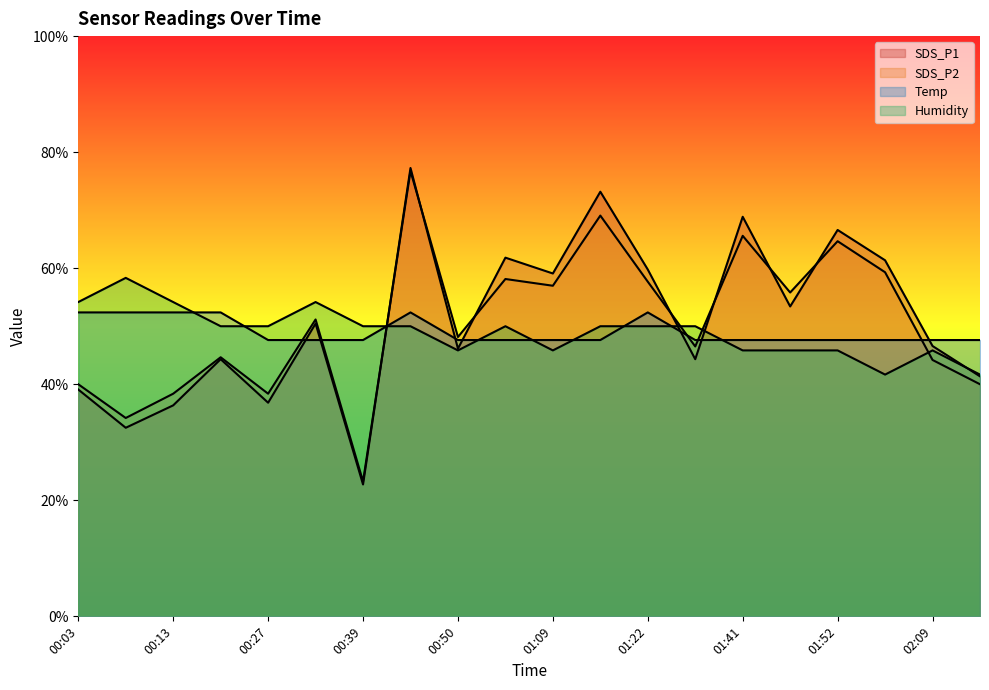

How many lines are shown in the chart?

4